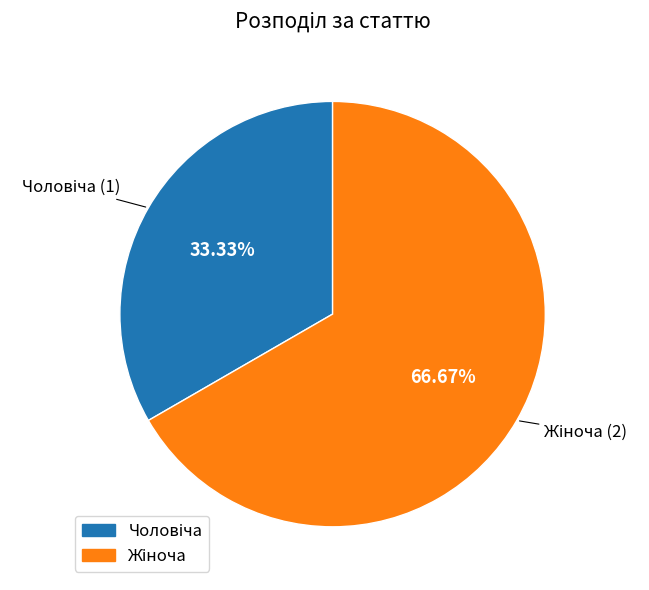

Is there any slice that represents more than half of the pie?

Yes